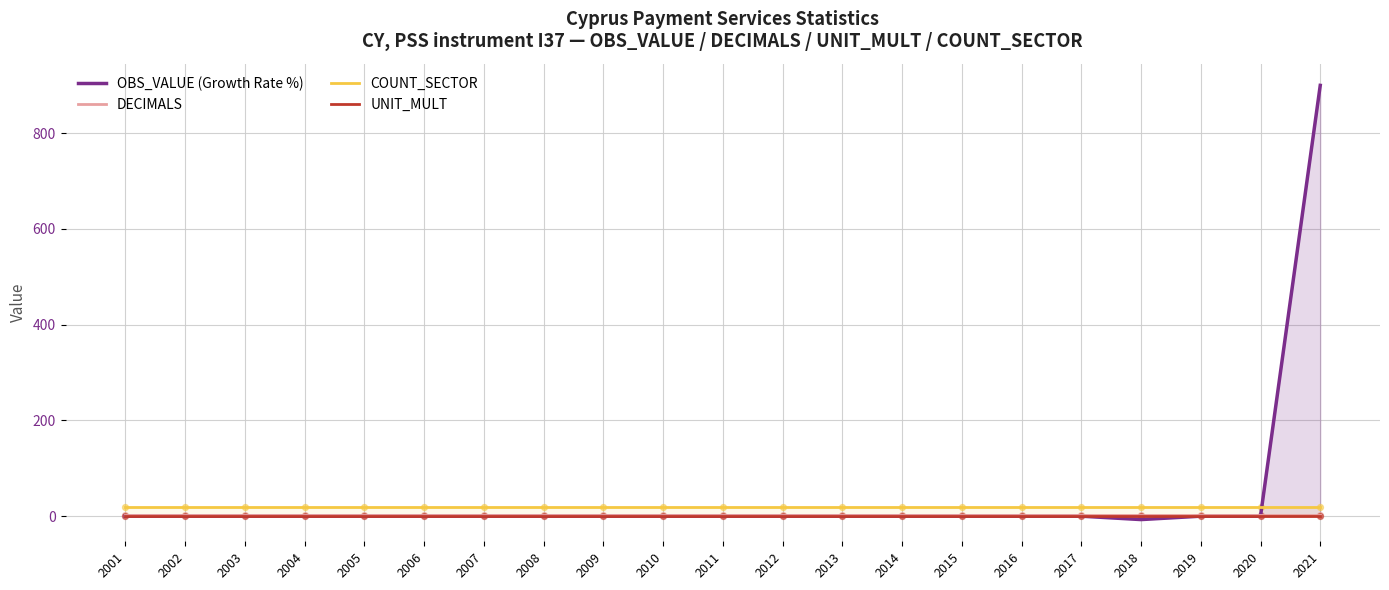

Which series has the widest spread of Y values?

OBS_VALUE (Growth Rate %)